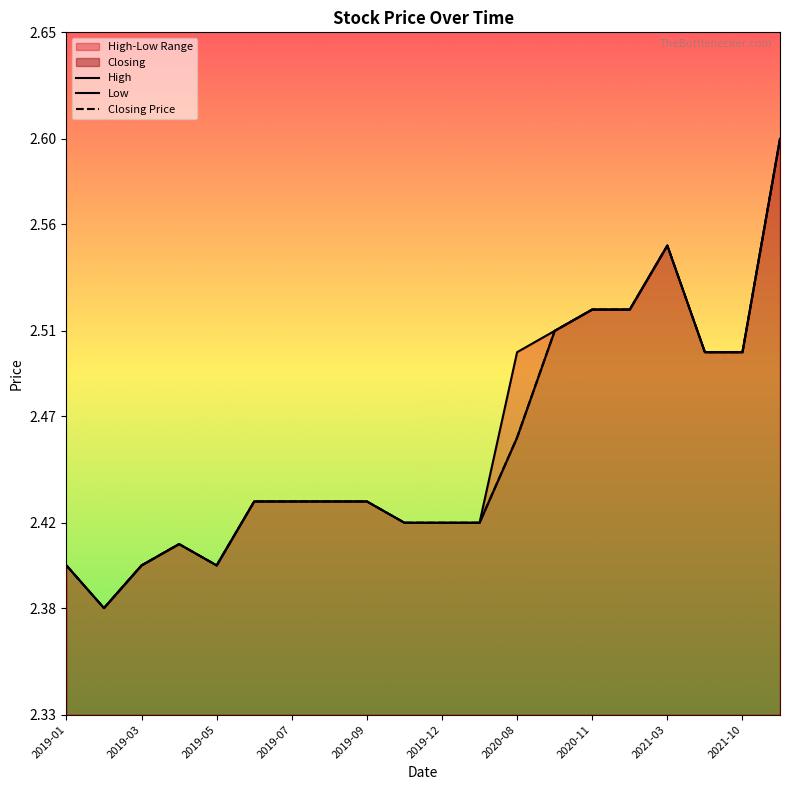

Rank the series at 2019-03 from highest to lowest value.

High, Low, Closing Price